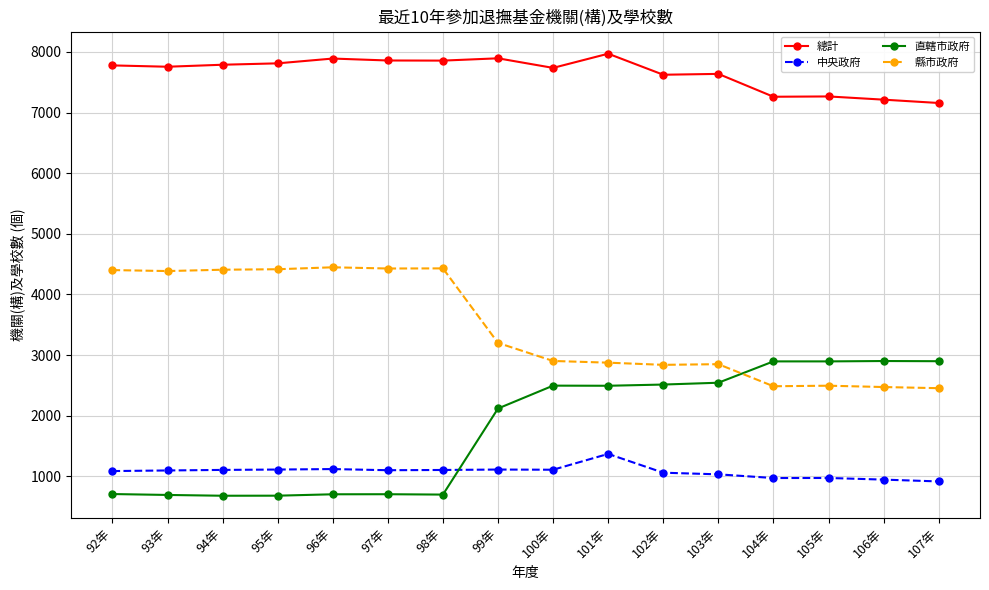

What value does the 總計 series have at 107年, to the nearest 50?

7150